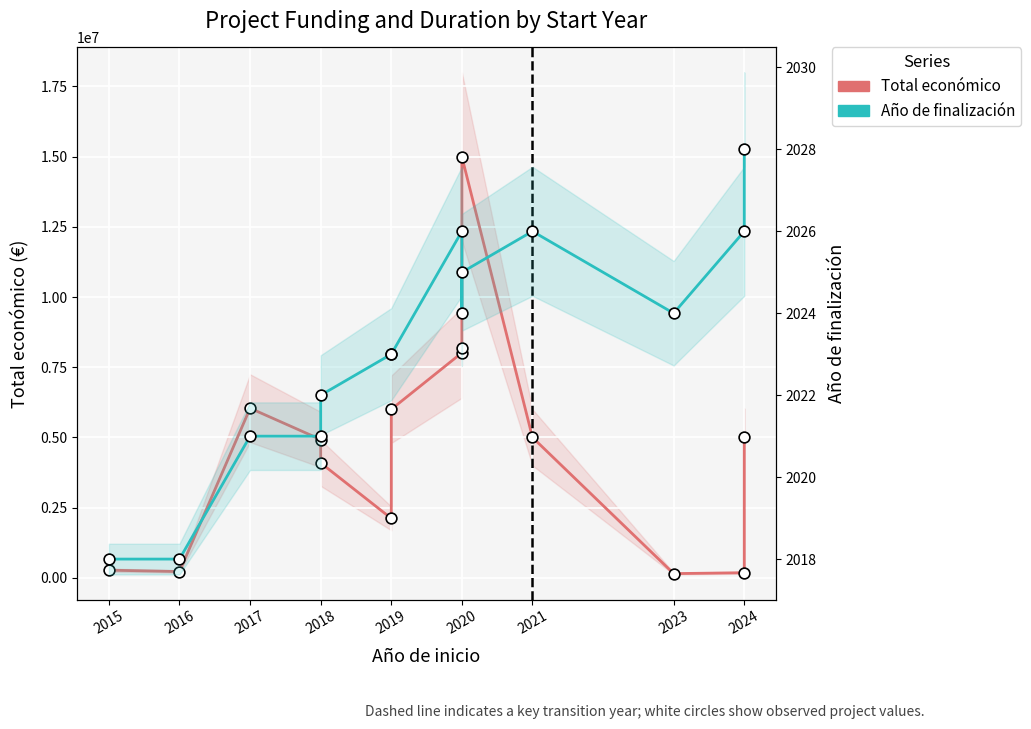

Which series has the largest Y range (max minus min)?

Total económico